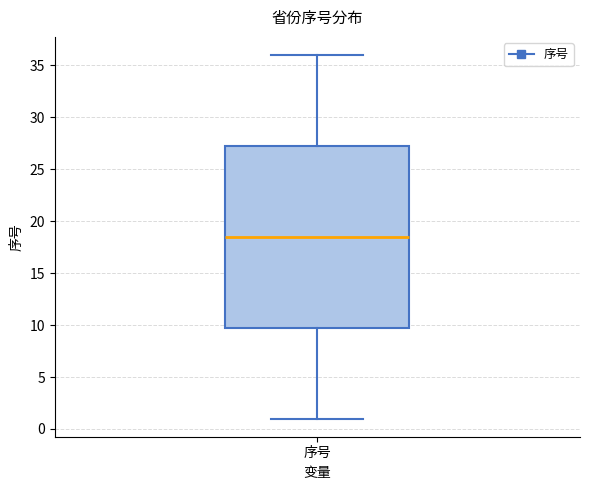

Where does the lower whisker of the box for 序号 end on the y-axis? The values are not printed on the chart, so give them approximately, as read against the axis.

1.0